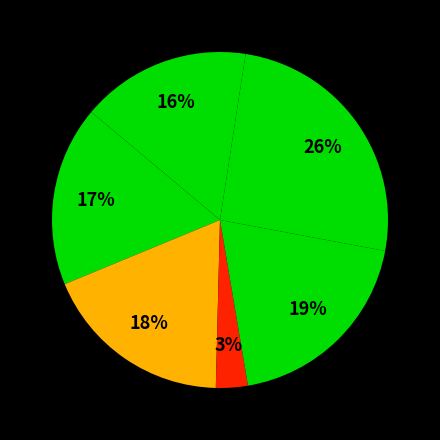

Rank the categories by value from lowest to highest.

Hardik Kumar Lad, Ravindra Paike, Chittaranjan Shetty, Hardik Trivedi, Kowsik Rangarajan, Rajan Kalidindi